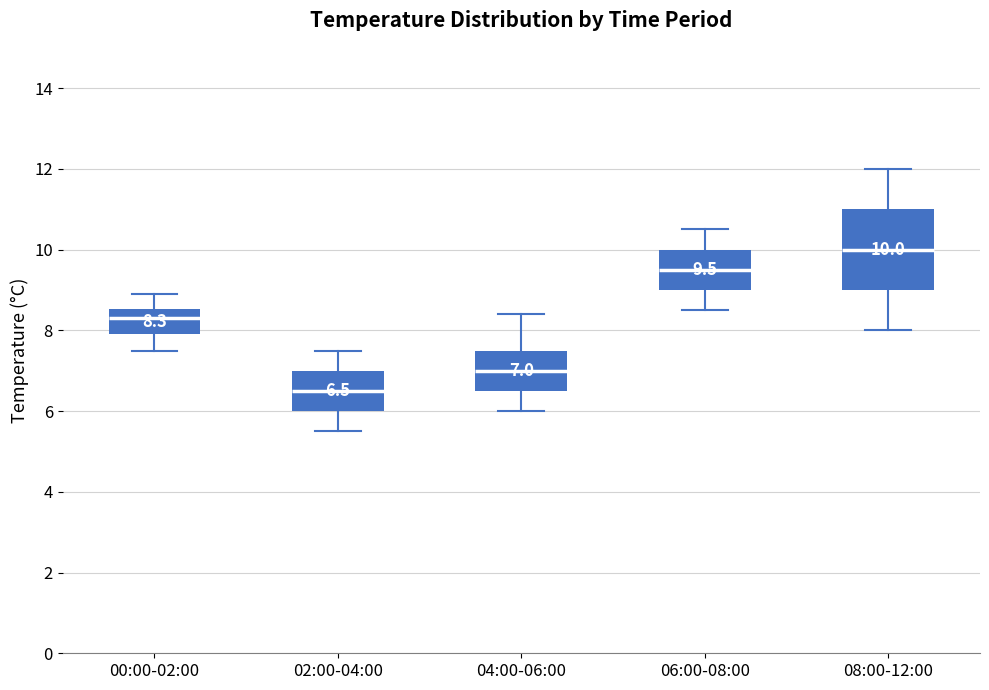

Which box is the tallest, from its lower edge to its upper edge?

08:00-12:00